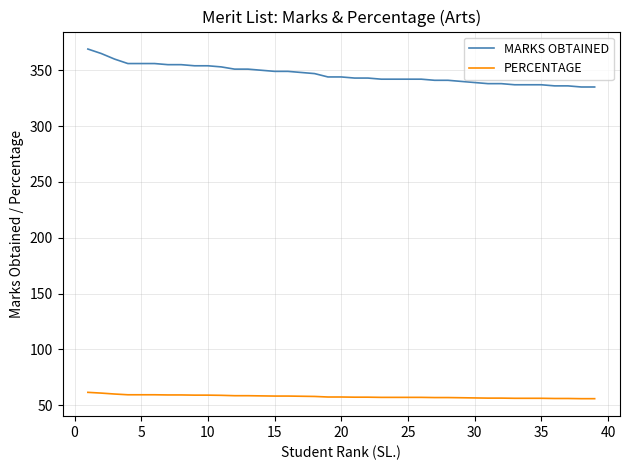

What are all the series names shown in the legend?

MARKS OBTAINED, PERCENTAGE